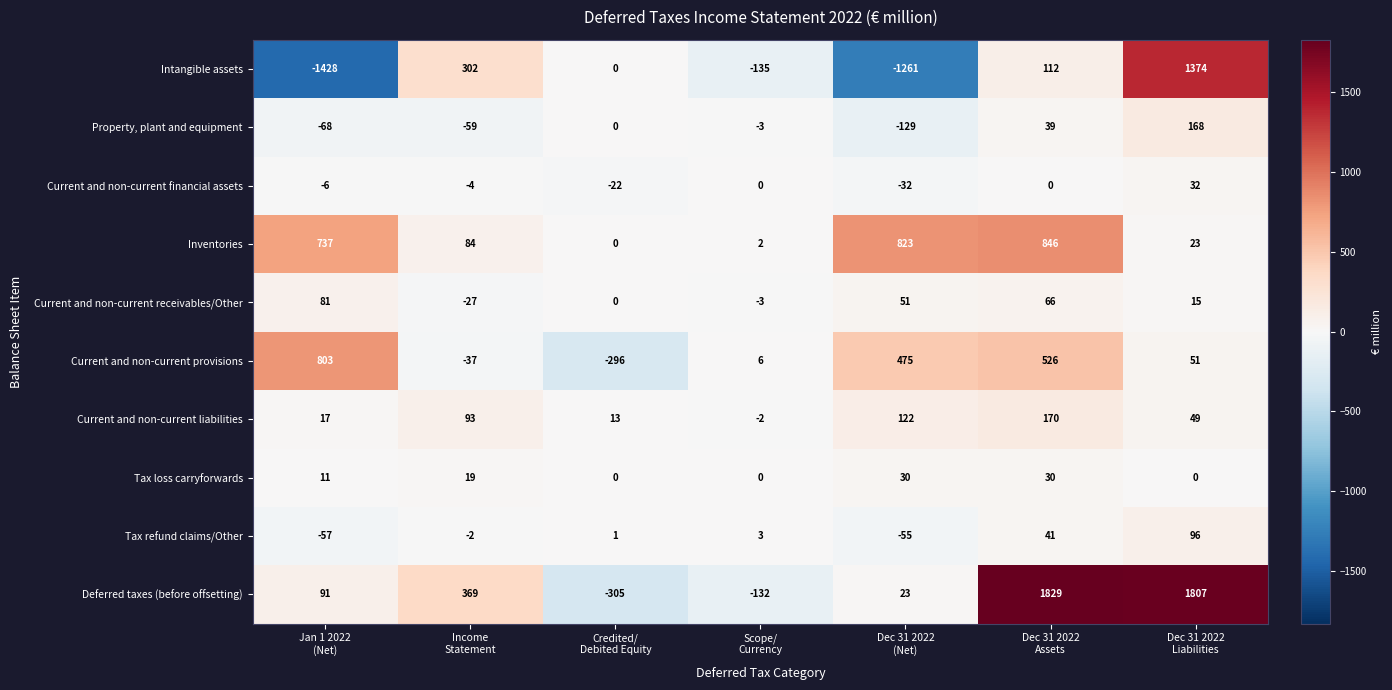

Count the Tax loss carryforwards values in the range 0 to 30.

7